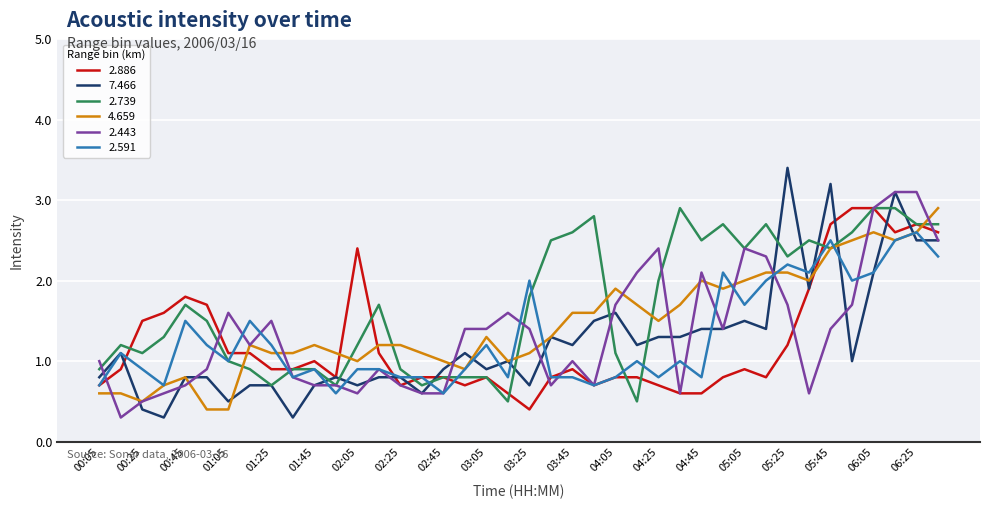

Which series has the largest total across all categories?

2.739